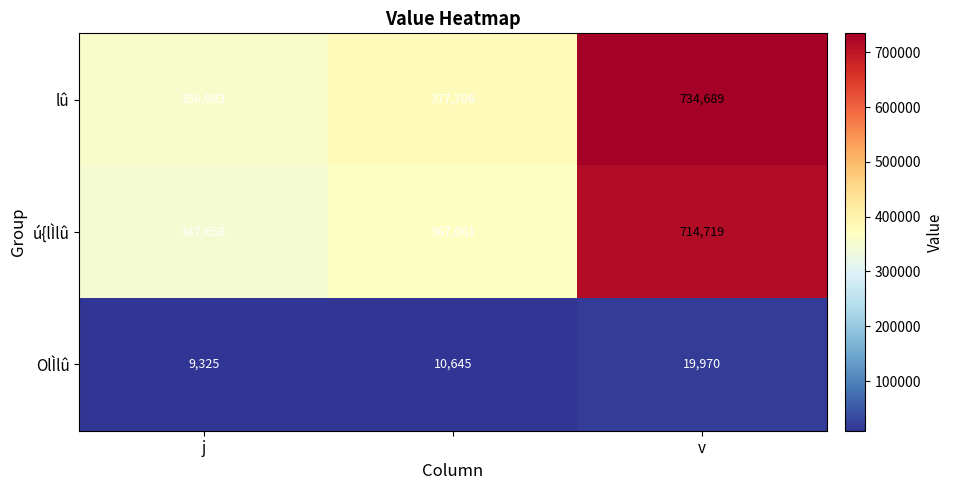

Which series has the largest total across all categories?

lû